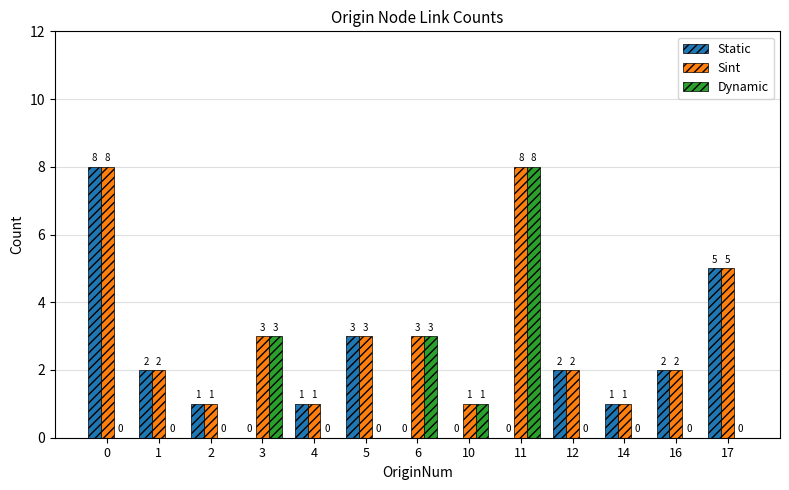

Reading right to left, list all the values displayed in this chart.

Static: 5	2	1	2	0	0	0	3	1	0	1	2	8
Sint: 5	2	1	2	8	1	3	3	1	3	1	2	8
Dynamic: 0	0	0	0	8	1	3	0	0	3	0	0	0